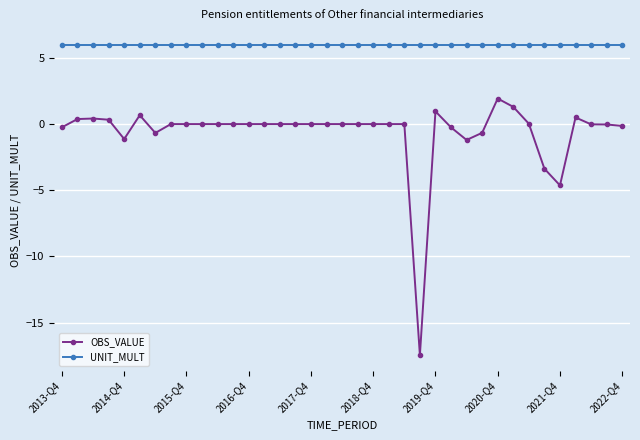

How many series are shown in this chart?

2